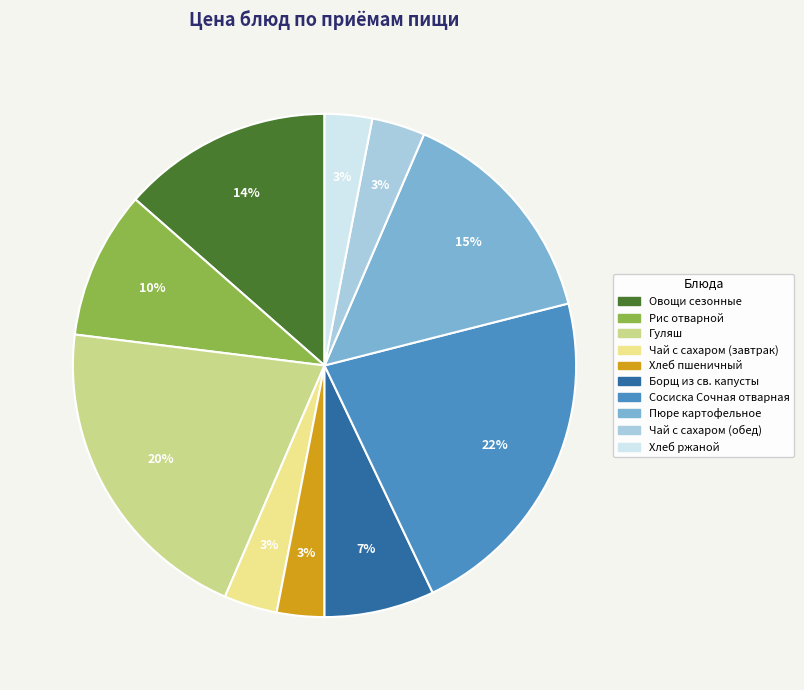

Is it true that Чай с сахаром (обед) is 3% of the pie?

True